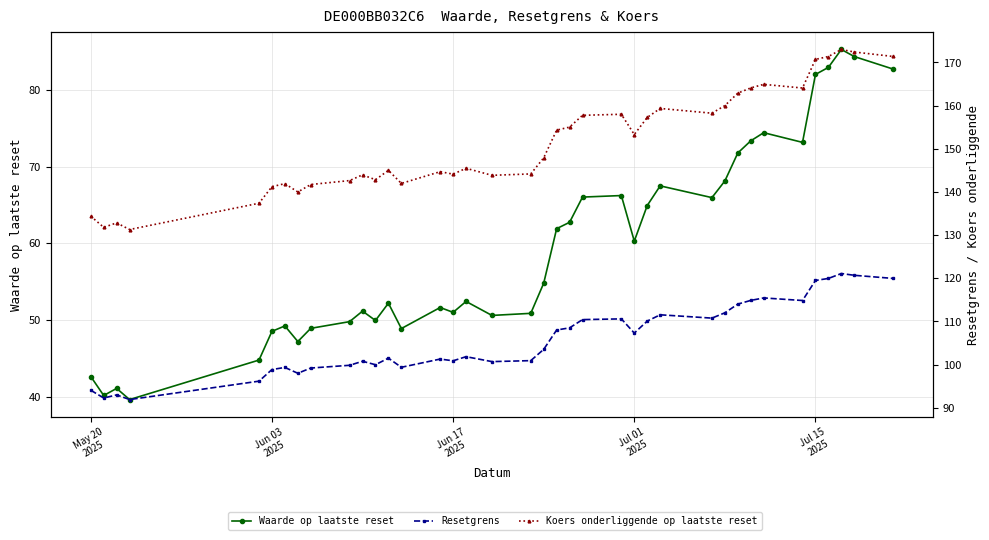

What is the difference between the maximum and minimum values in the Waarde op laatste reset series?

45.6